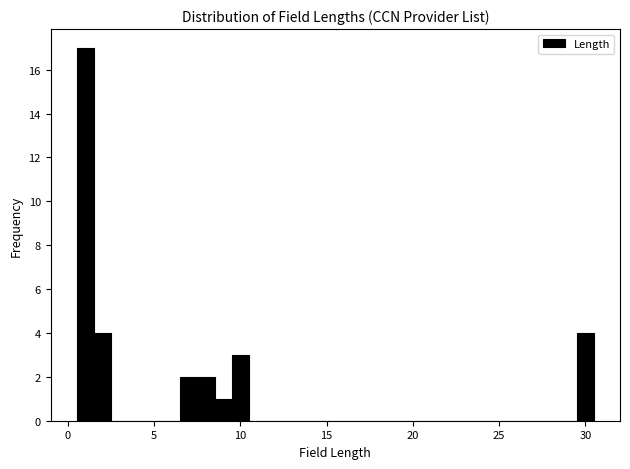

Around what value on the x-axis is the tallest bar? Give the approximate position of its centre, as read against the axis.

1.0